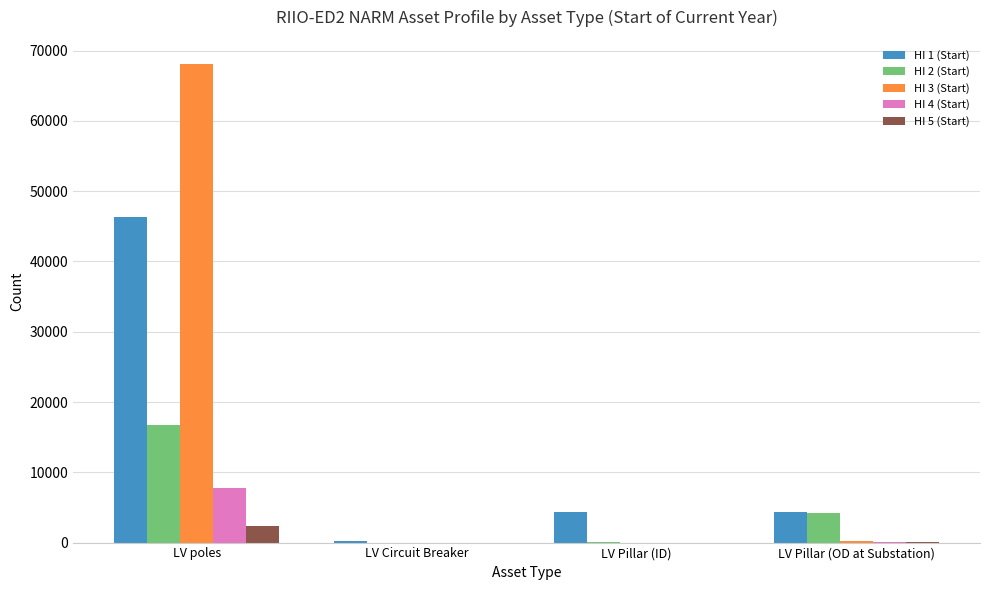

Does the chart contain stacked bars?

No